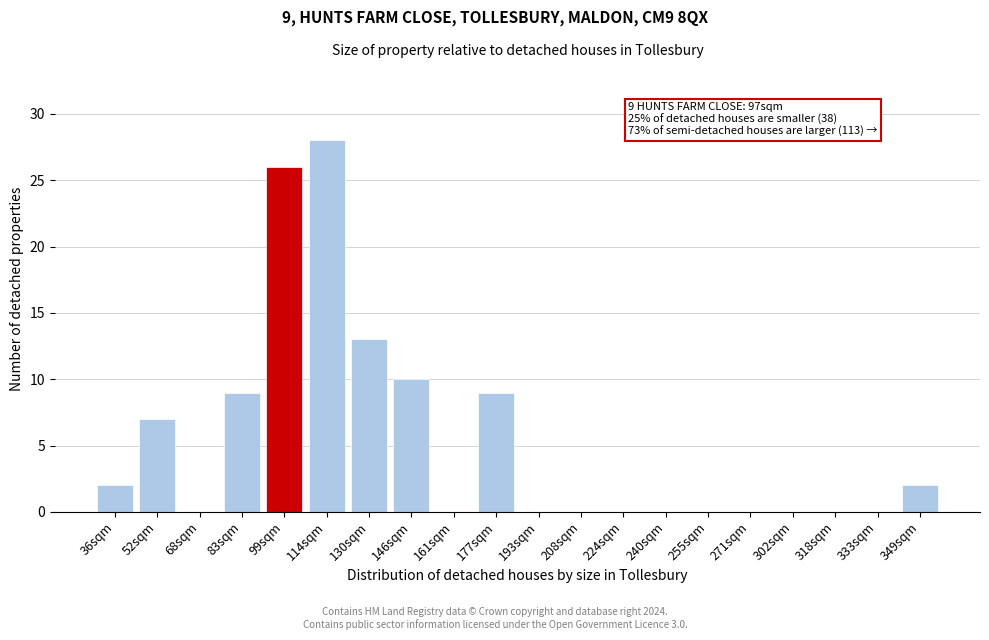

Reading right to left, what are all the values shown in this chart?

349sqm=2	333sqm=0	318sqm=0	302sqm=0	271sqm=0	255sqm=0	240sqm=0	224sqm=0	208sqm=0	193sqm=0	177sqm=9	161sqm=0	146sqm=10	130sqm=13	114sqm=28	99sqm=26	83sqm=9	68sqm=0	52sqm=7	36sqm=2